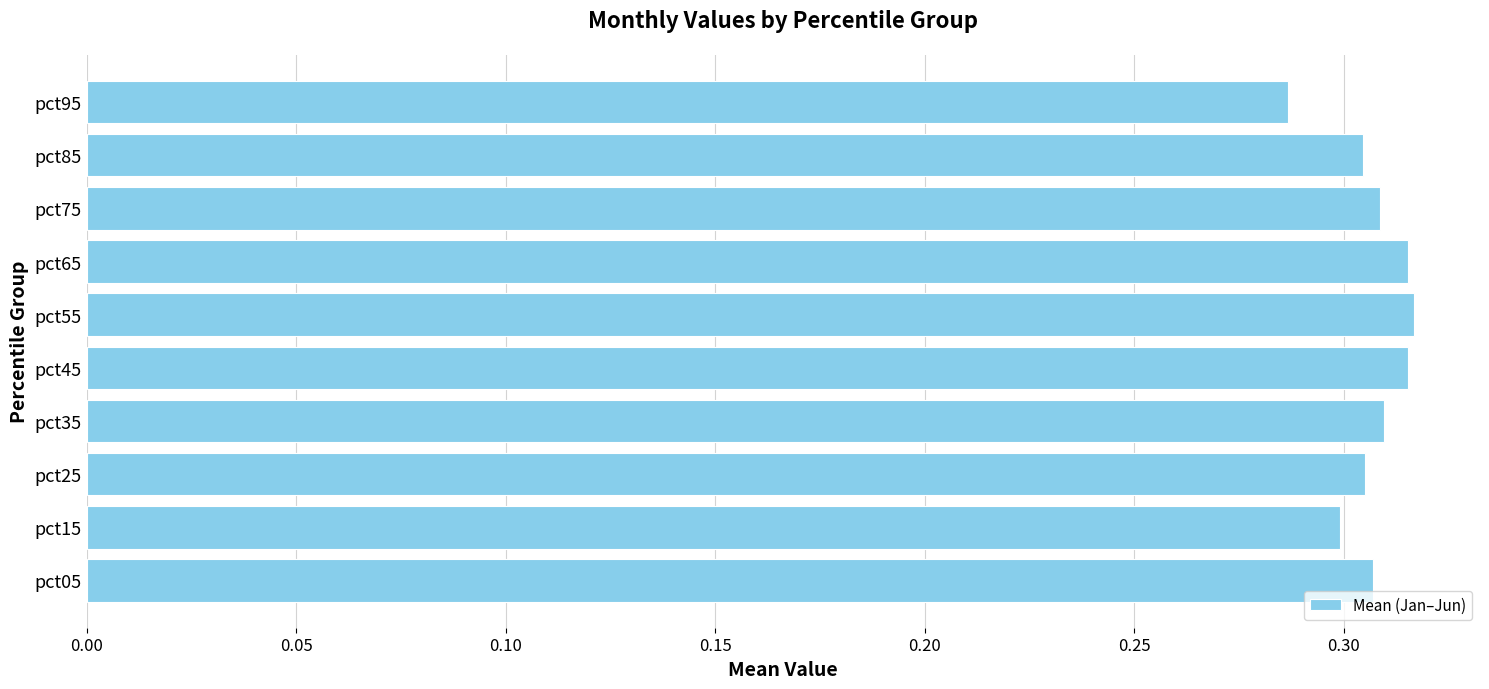

Where is the data nearest to the value 0?

pct95